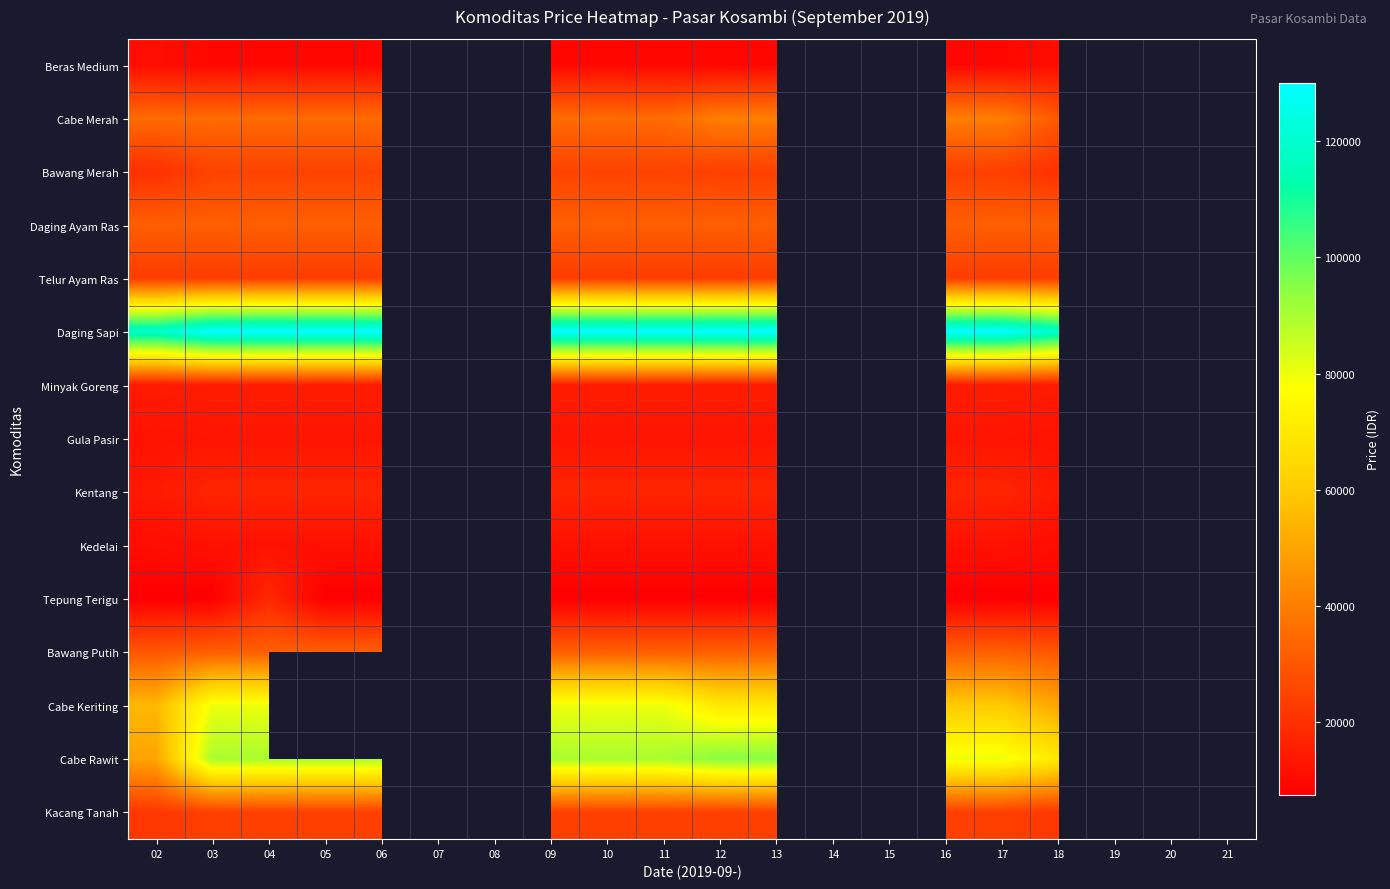

True or false: Cabe Keriting has a value of 14889.6 at 16.

False